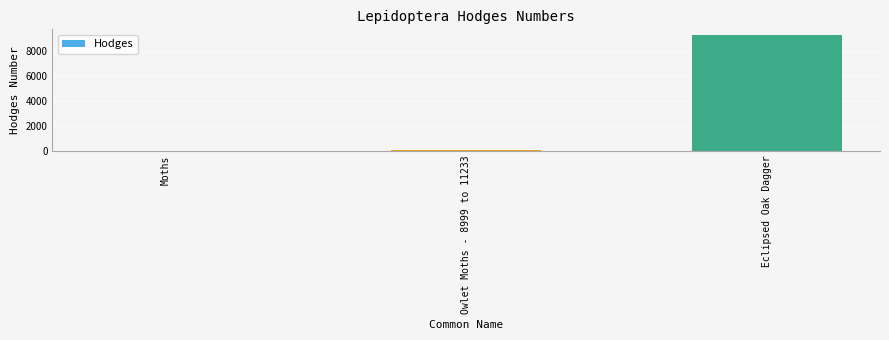

What is the maximum value shown in the chart?

9249.0